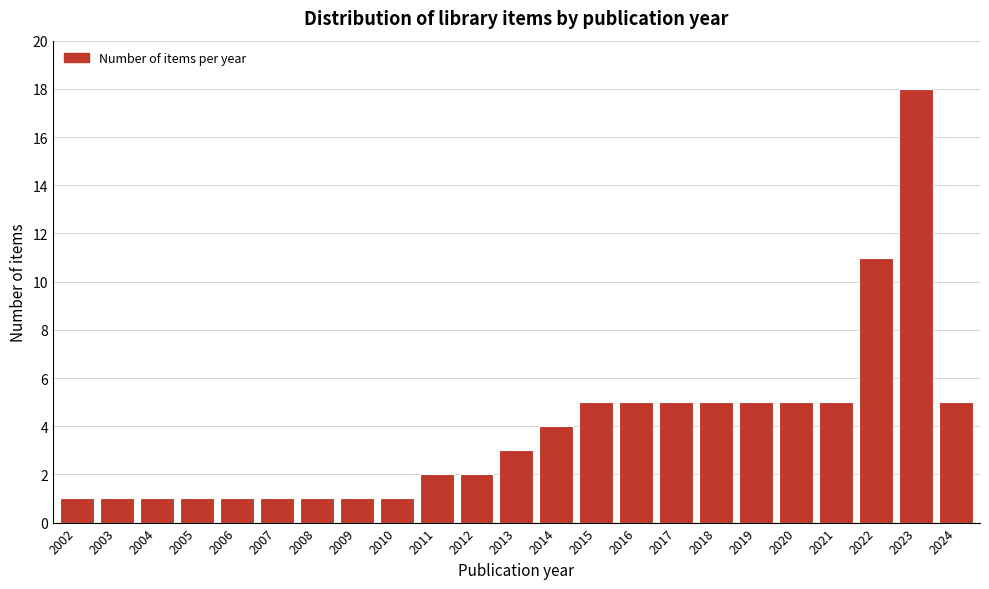

Reading left to right, extract all data points from this chart.

2002=1	2003=1	2004=1	2005=1	2006=1	2007=1	2008=1	2009=1	2010=1	2011=2	2012=2	2013=3	2014=4	2015=5	2016=5	2017=5	2018=5	2019=5	2020=5	2021=5	2022=11	2023=18	2024=5